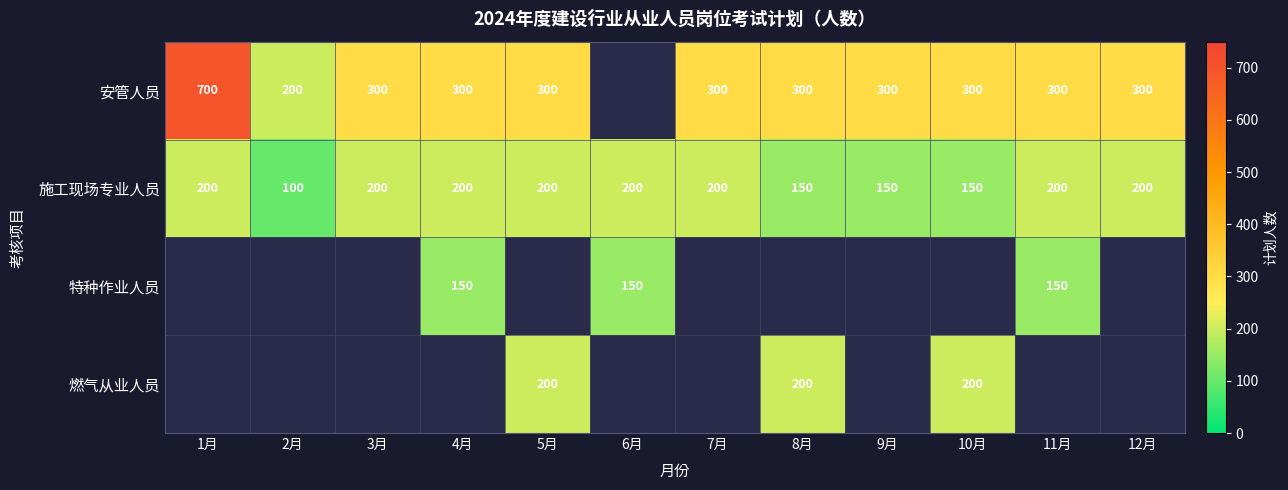

What is the sum of all 施工现场专业人员 values?

2150